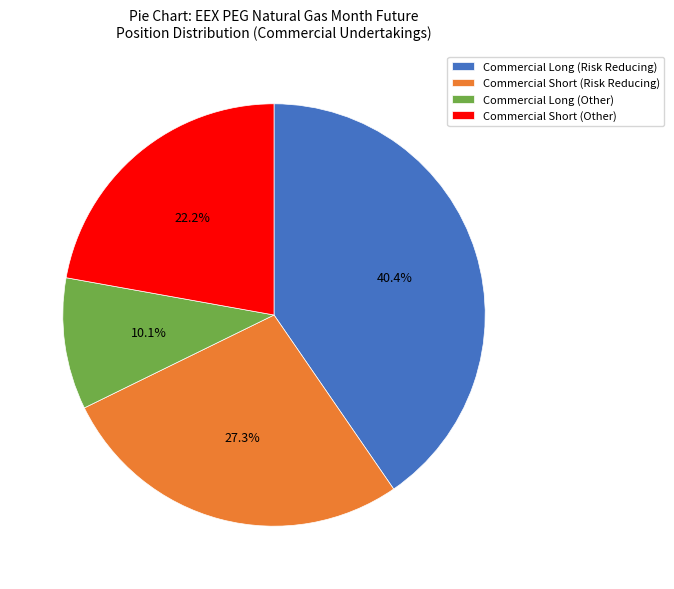

Does Commercial Long (Other) account for over 50% of the chart?

No